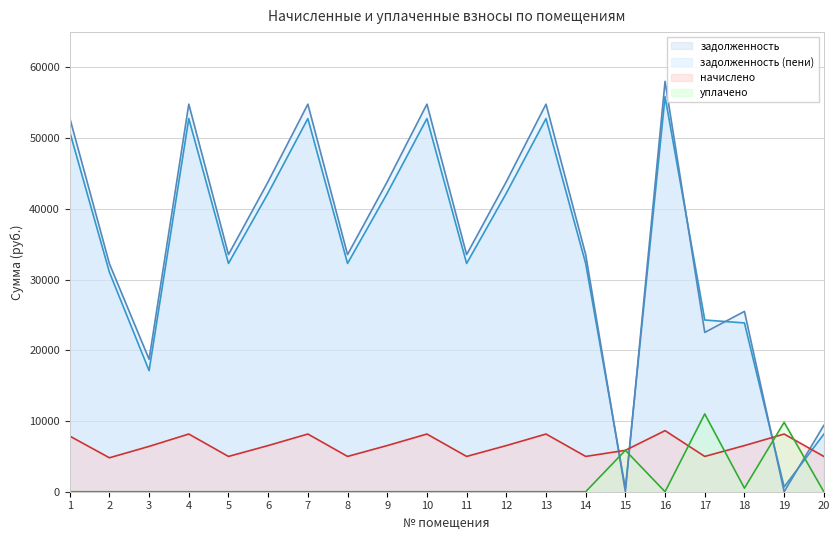

What is the difference between the maximum and minimum values in the задолженность (пени) series?

58039.2